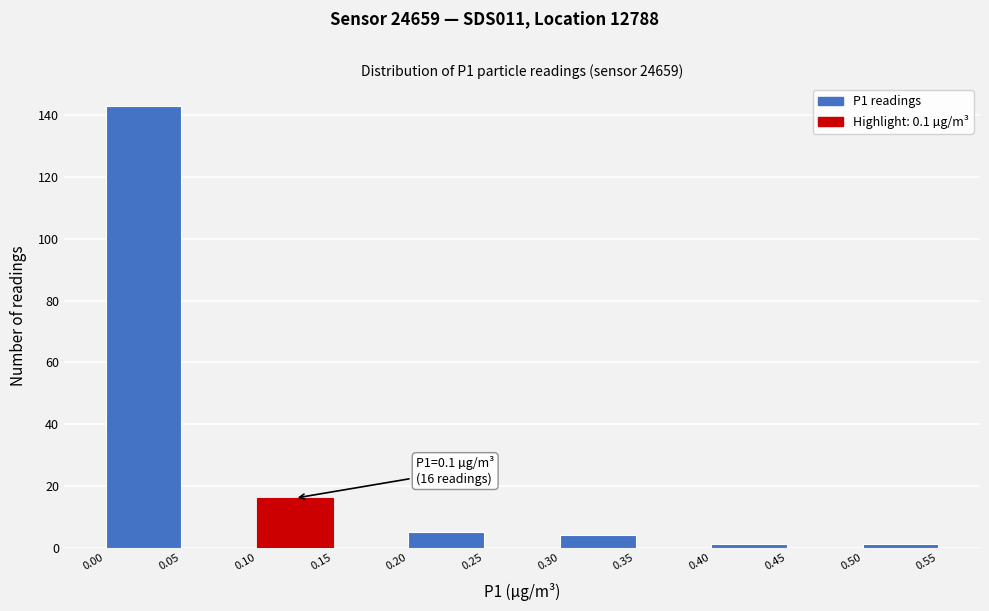

Which range on the x-axis has the tallest bar?

0.00 to 0.05